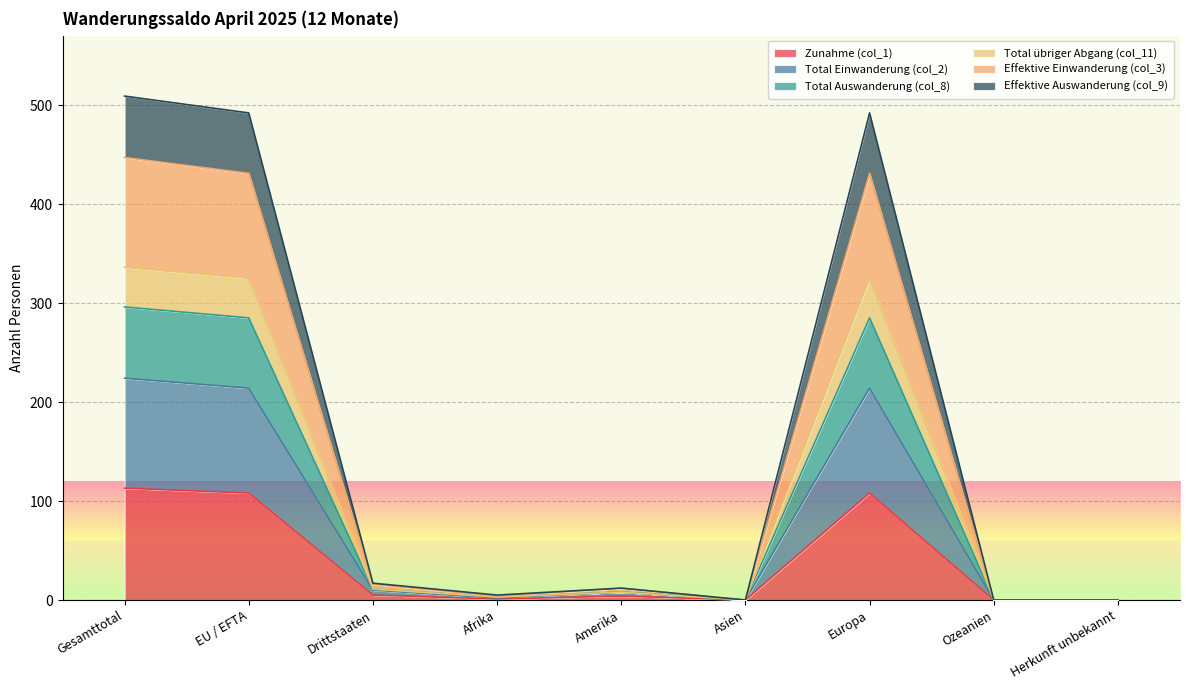

True or false: Total Auswanderung (col_8) and Effektive Auswanderung (col_9) intersect in this chart.

False